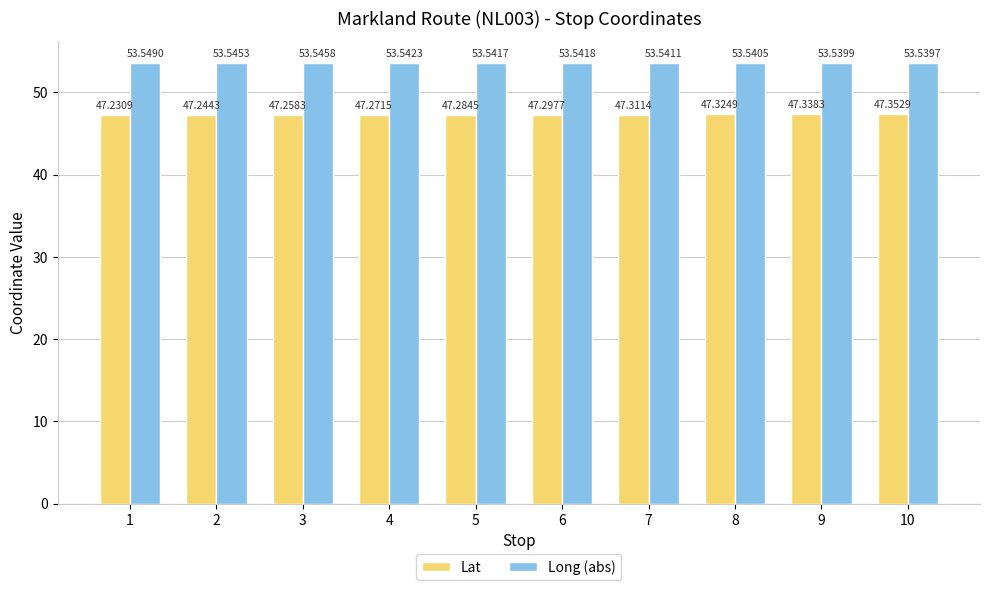

How many bars are there in total?

20